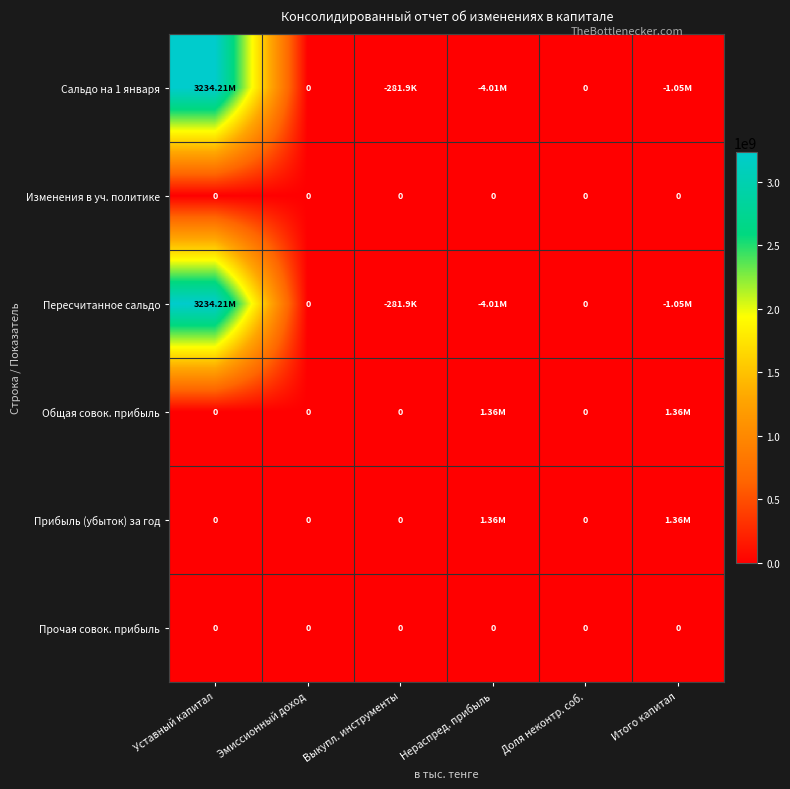

The Изменения в уч. политике series shows 0 at Доля неконтр. соб.. True or false?

True